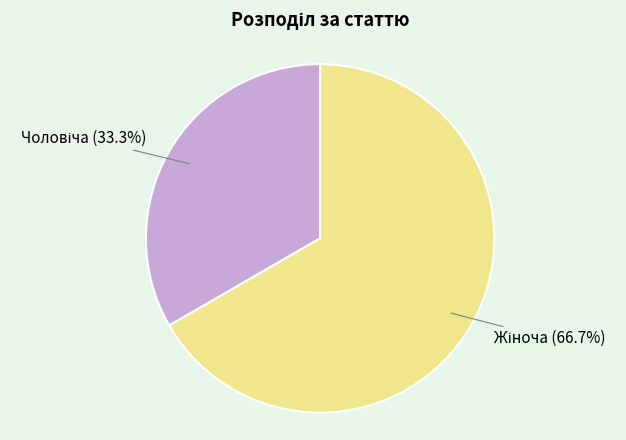

Does any single category account for the majority?

Yes